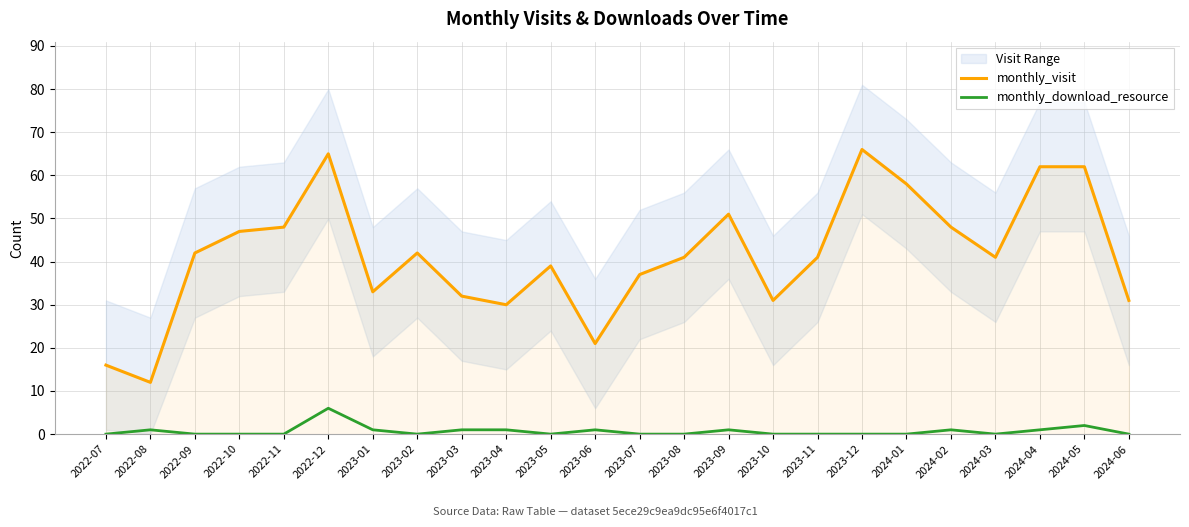

What is the greatest value displayed?

66